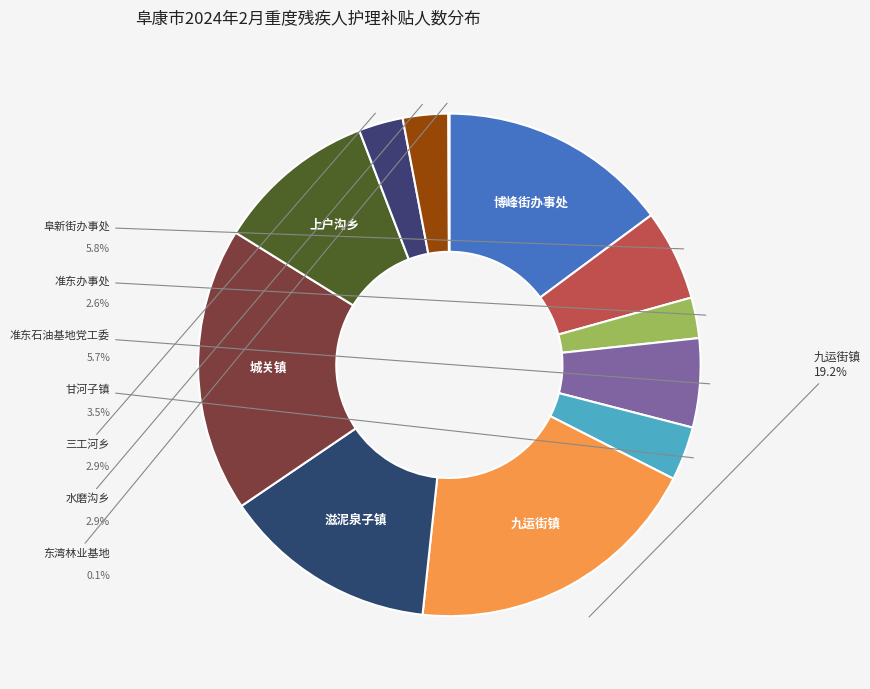

Is there any slice that represents more than half of the pie?

No